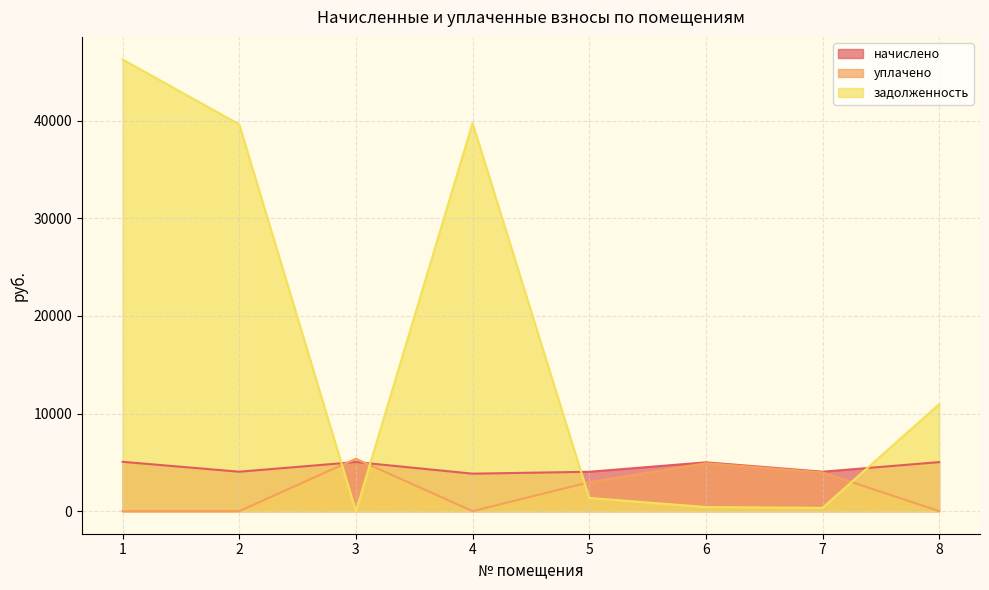

What is the sum of all начислено values?

36052.8